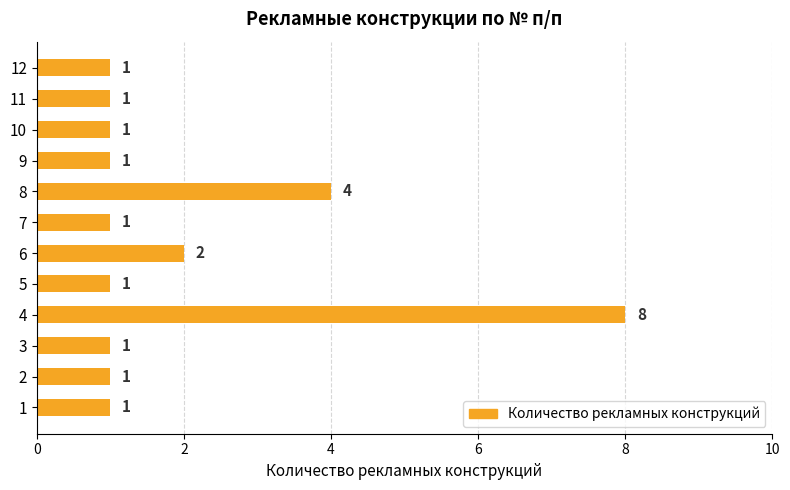

How many values exceed 1?

3